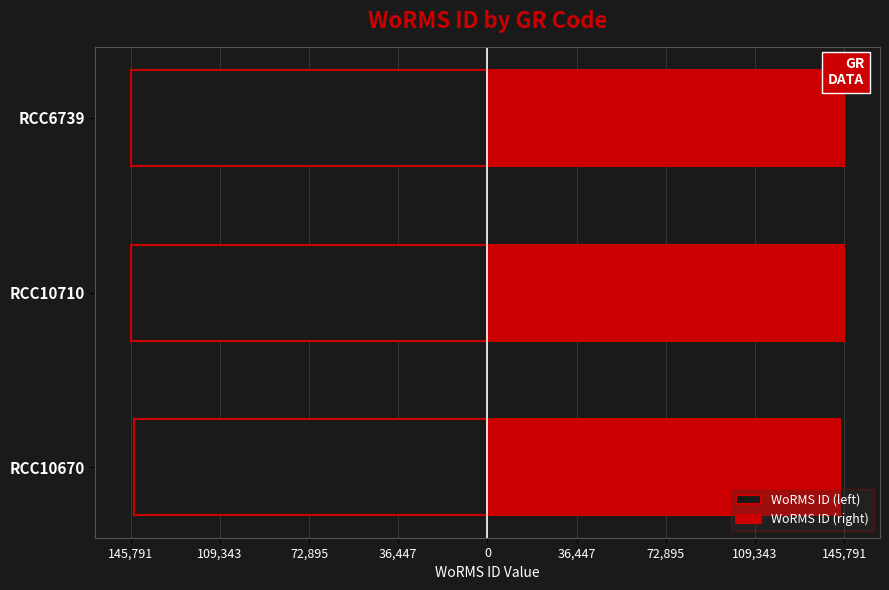

Rank the series at RCC6739 from lowest to highest value.

WoRMS ID (left), WoRMS ID (right)